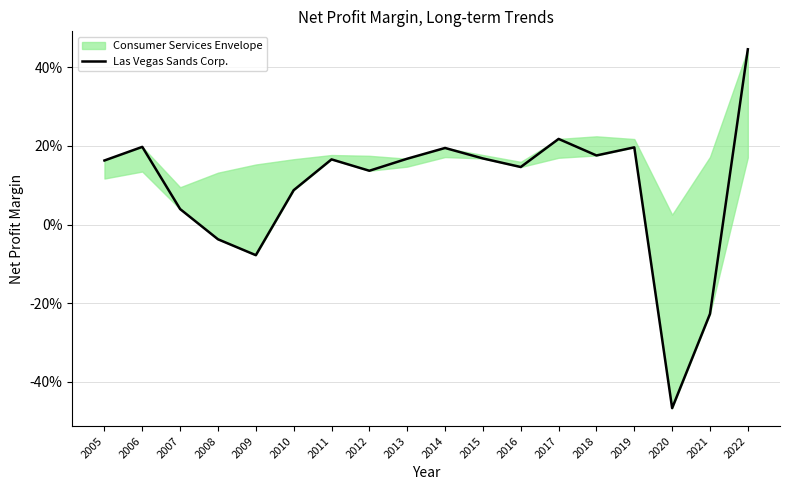

Where does the data first go above 0?

2005